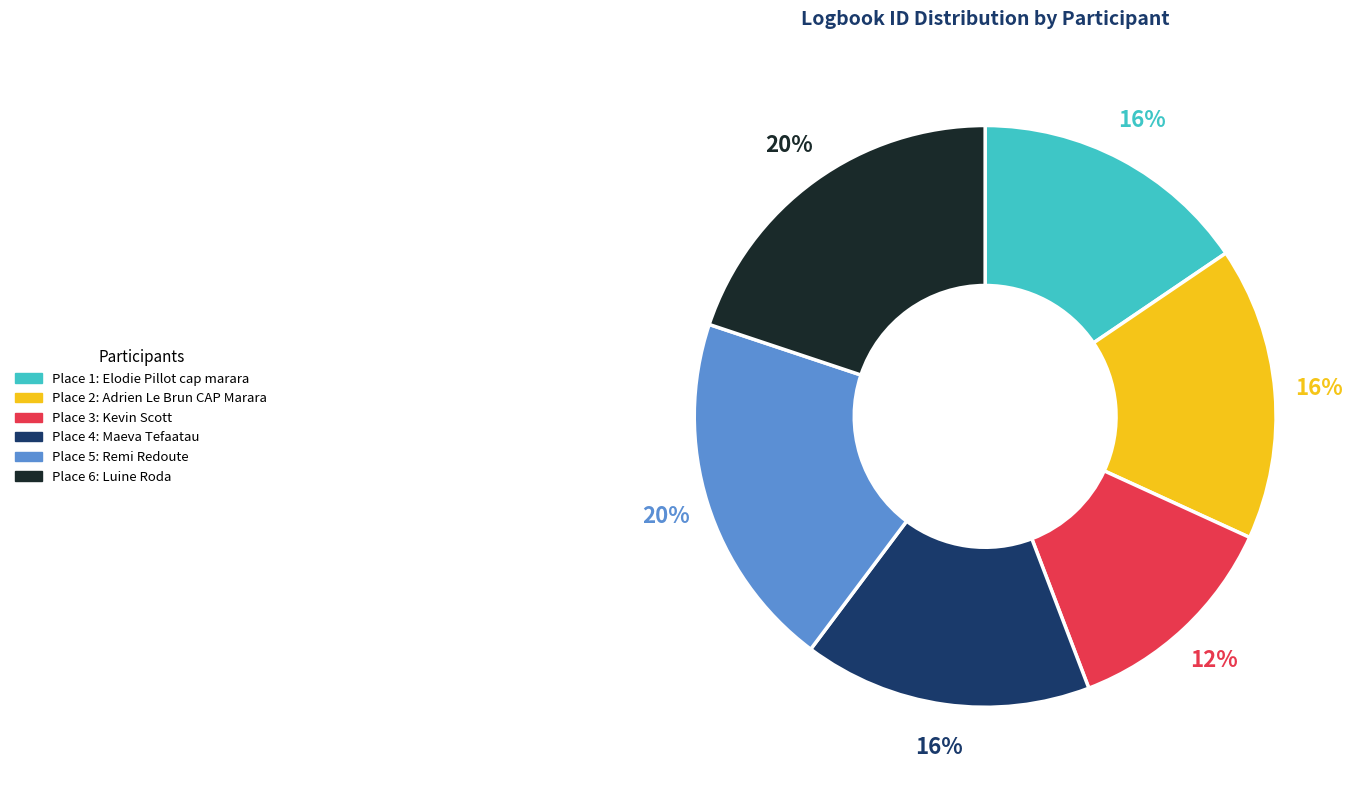

To the nearest percent, what is the average slice percentage?

17%